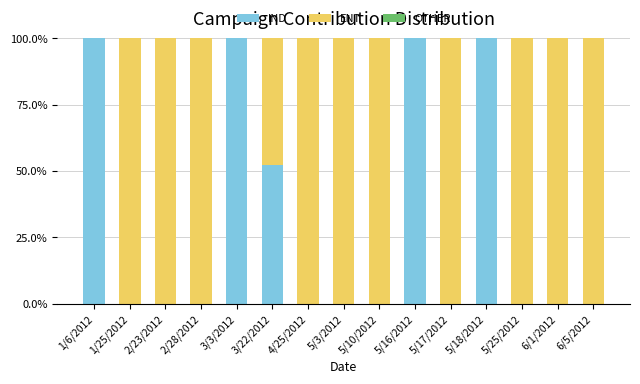

What is the total value across all series at 5/17/2012?

100.0